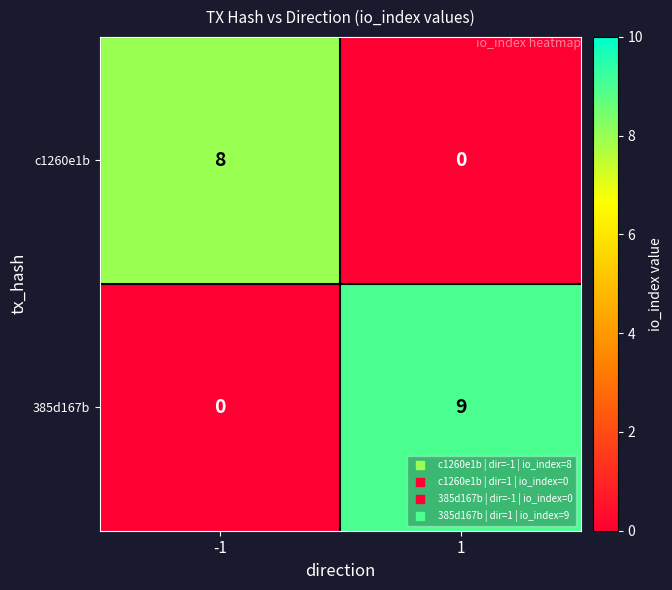

What is the difference between the 385d167b values at 1 and -1?

9